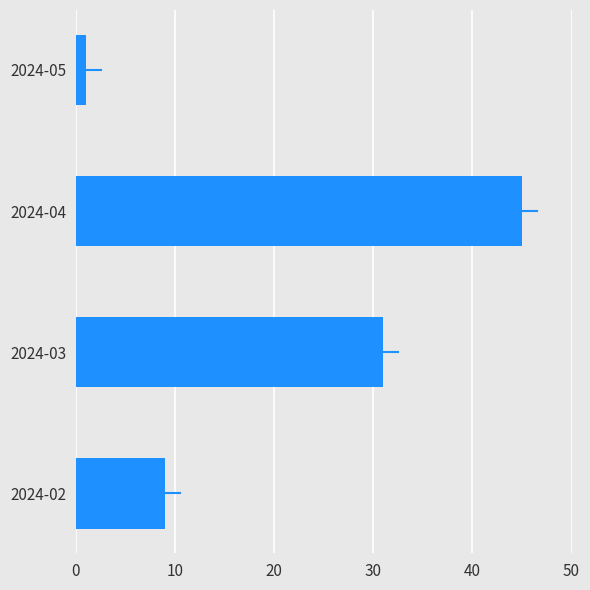

The chart shows a value of 16 at 2024-02. True or false?

False